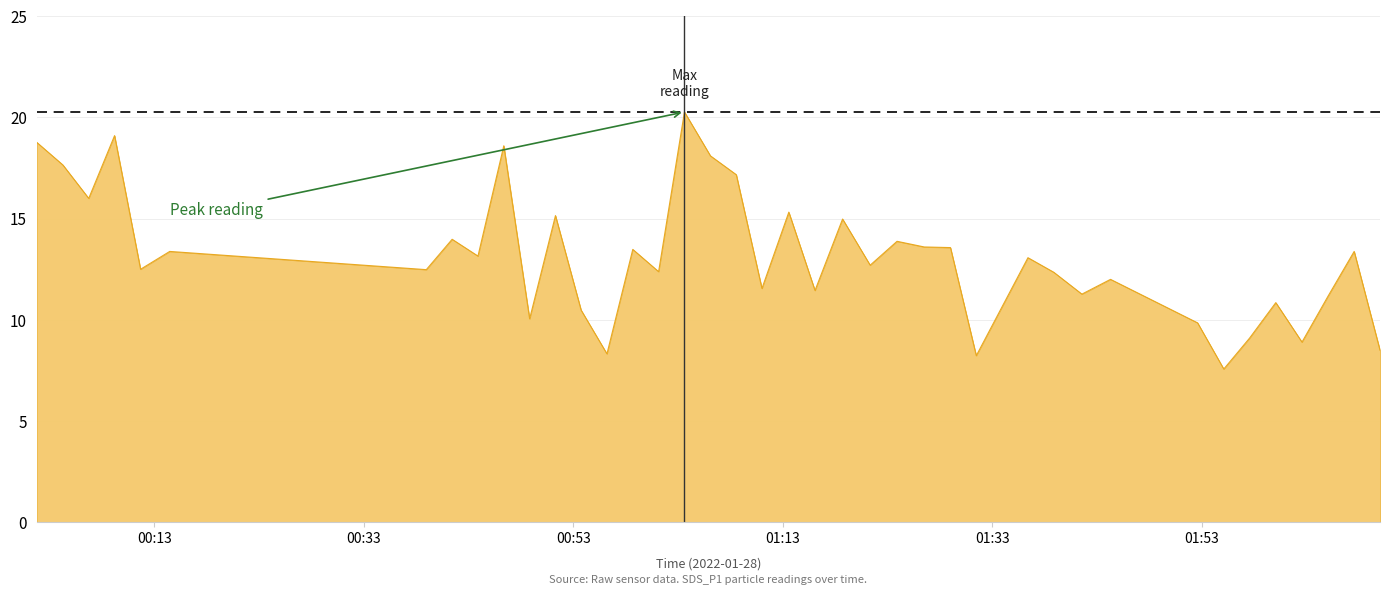

What is the difference between the maximum and minimum values?

12.7